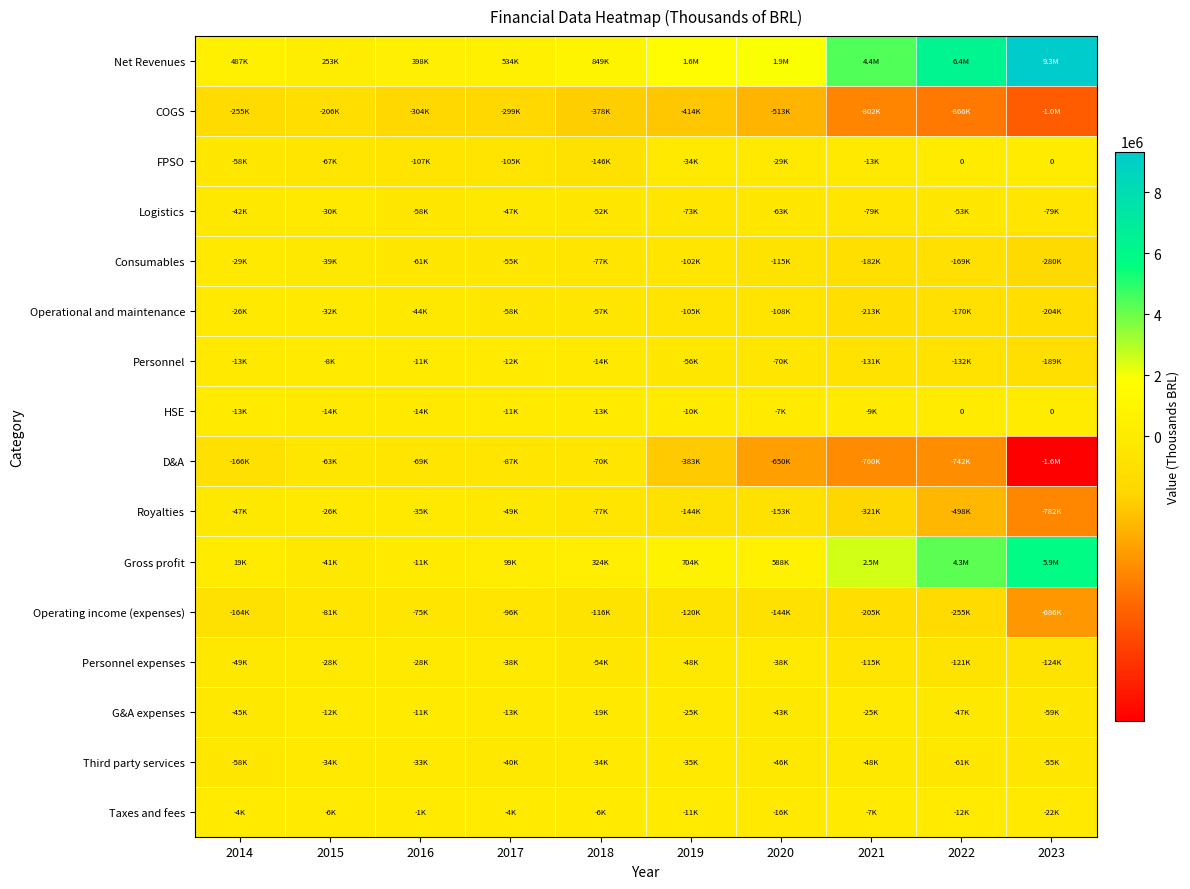

List the series in order of their peak value, highest first.

Net Revenues, Gross profit, FPSO, HSE, Taxes and fees, Personnel, G&A expenses, Operational and maintenance, Royalties, Personnel expenses, Consumables, Logistics, Third party services, D&A, Operating income (expenses), COGS